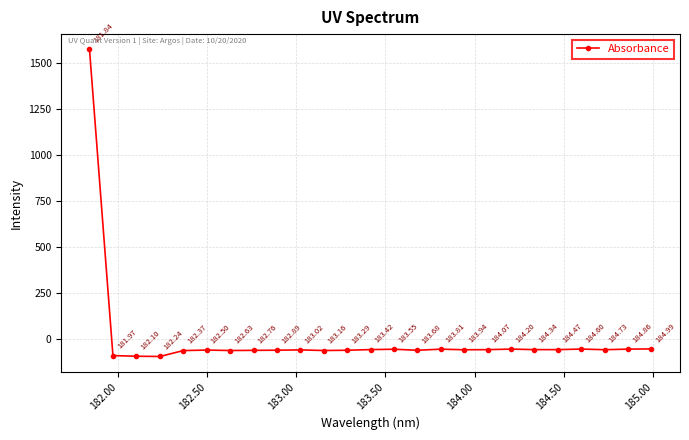

How many values are above zero?

1